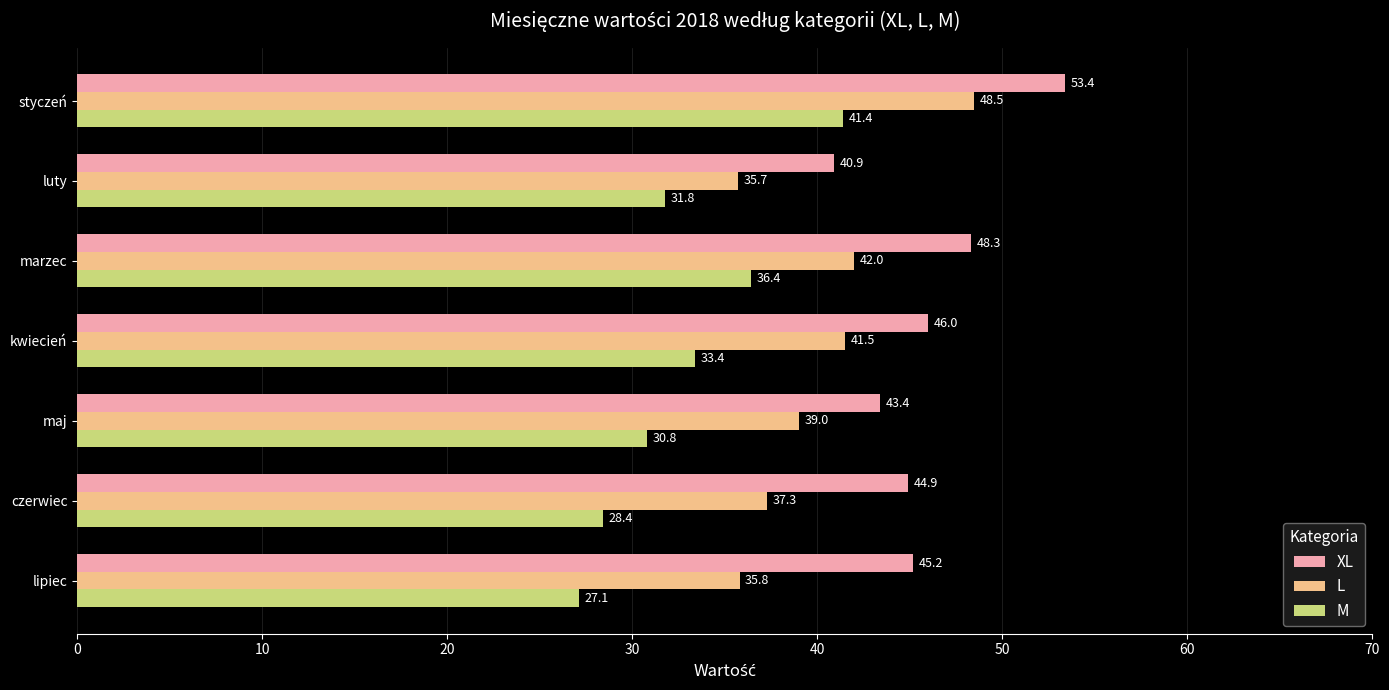

What is the smallest value displayed?

27.1